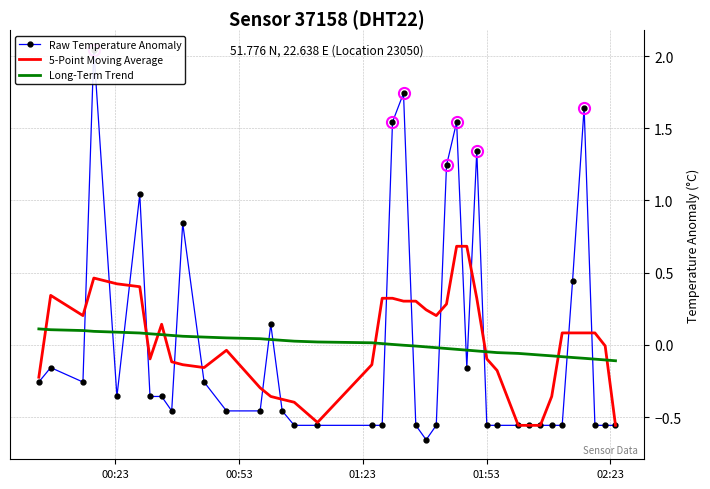

At how many categories does at least one series exceed 0?

32